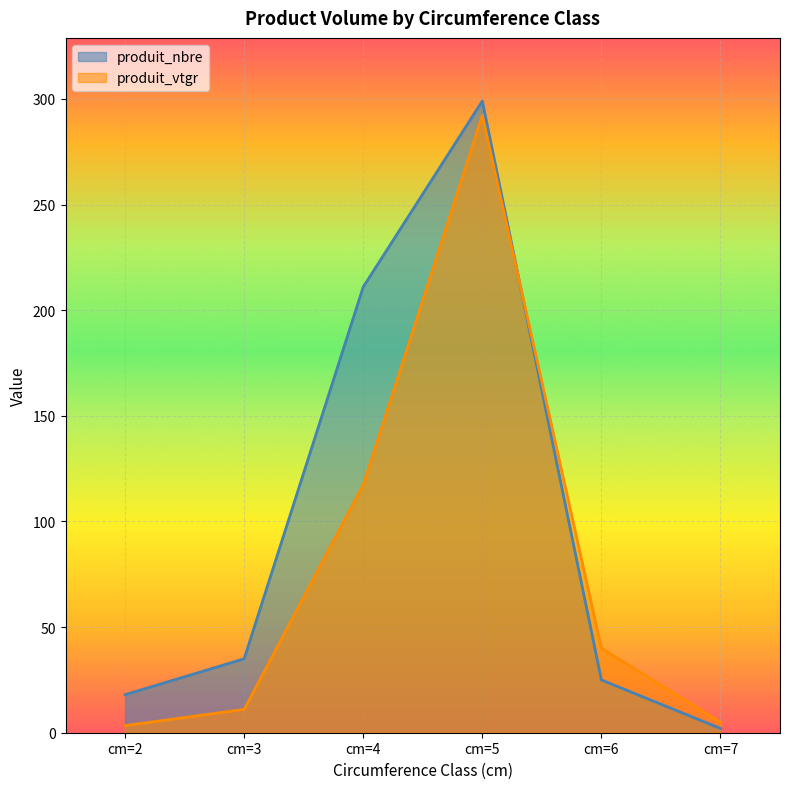

List the labels in order of produit_vtgr value, smallest first.

cm=2, cm=7, cm=3, cm=6, cm=4, cm=5